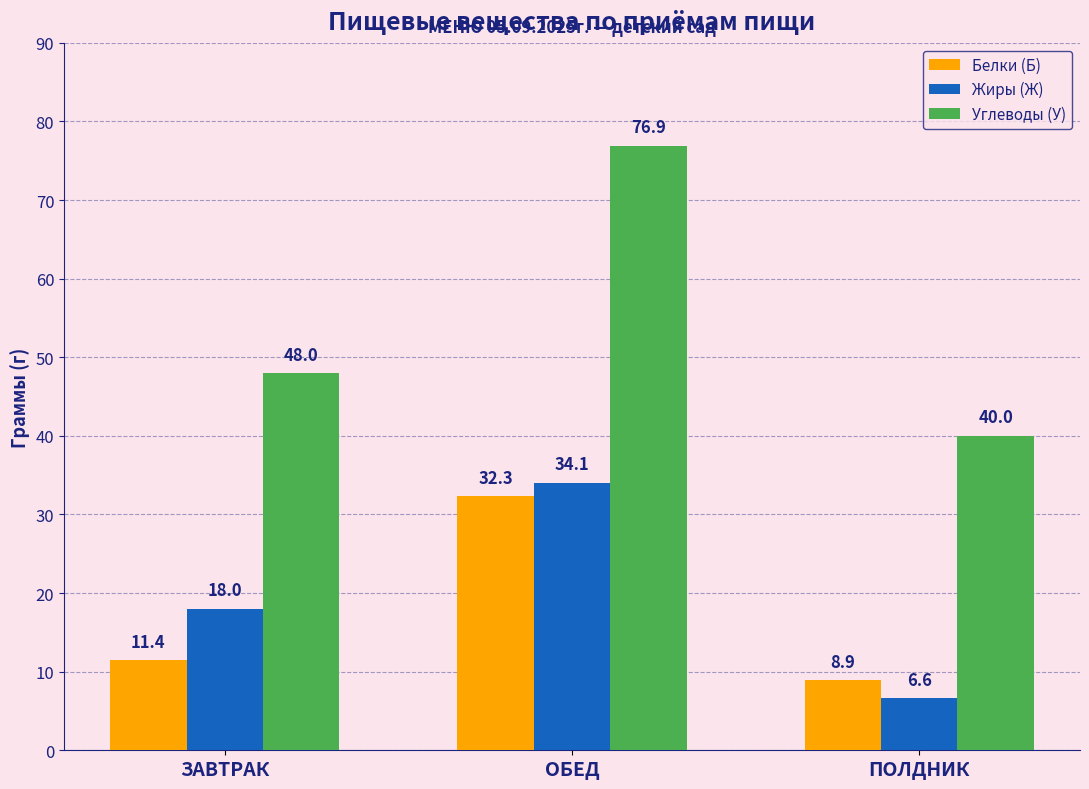

What is the lowest value of the Углеводы (У) series?

40.0